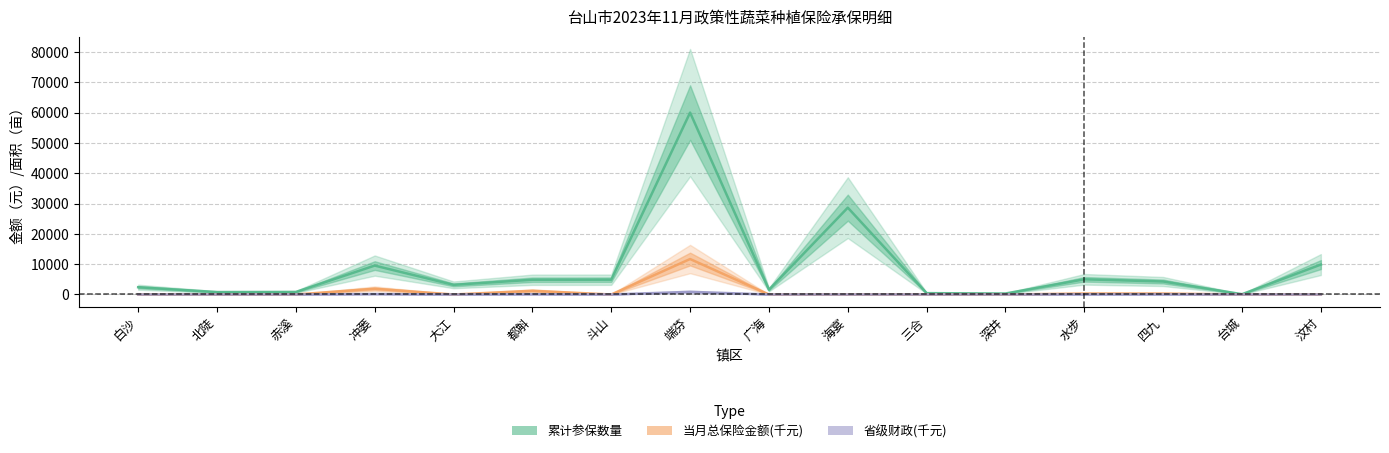

Does the chart display data point markers on the line(s)?

No